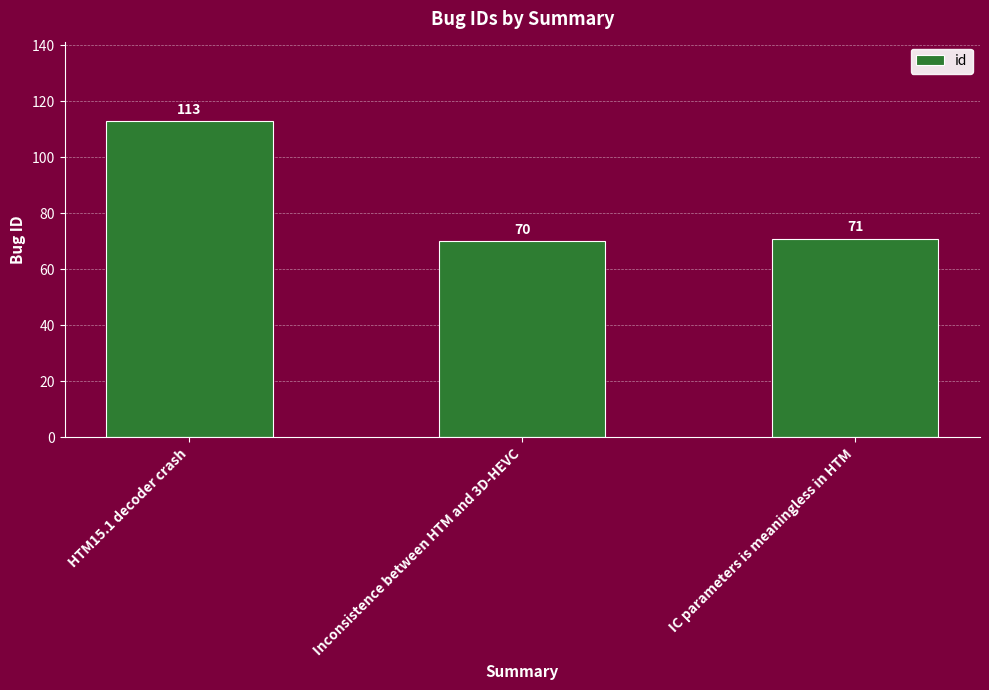

How many data points are less than 71?

1